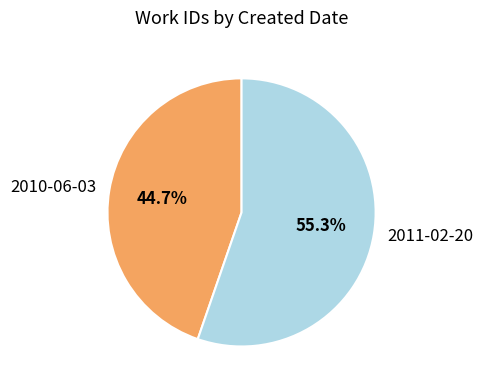

To the nearest percent, what portion does 2010-06-03 represent?

45%